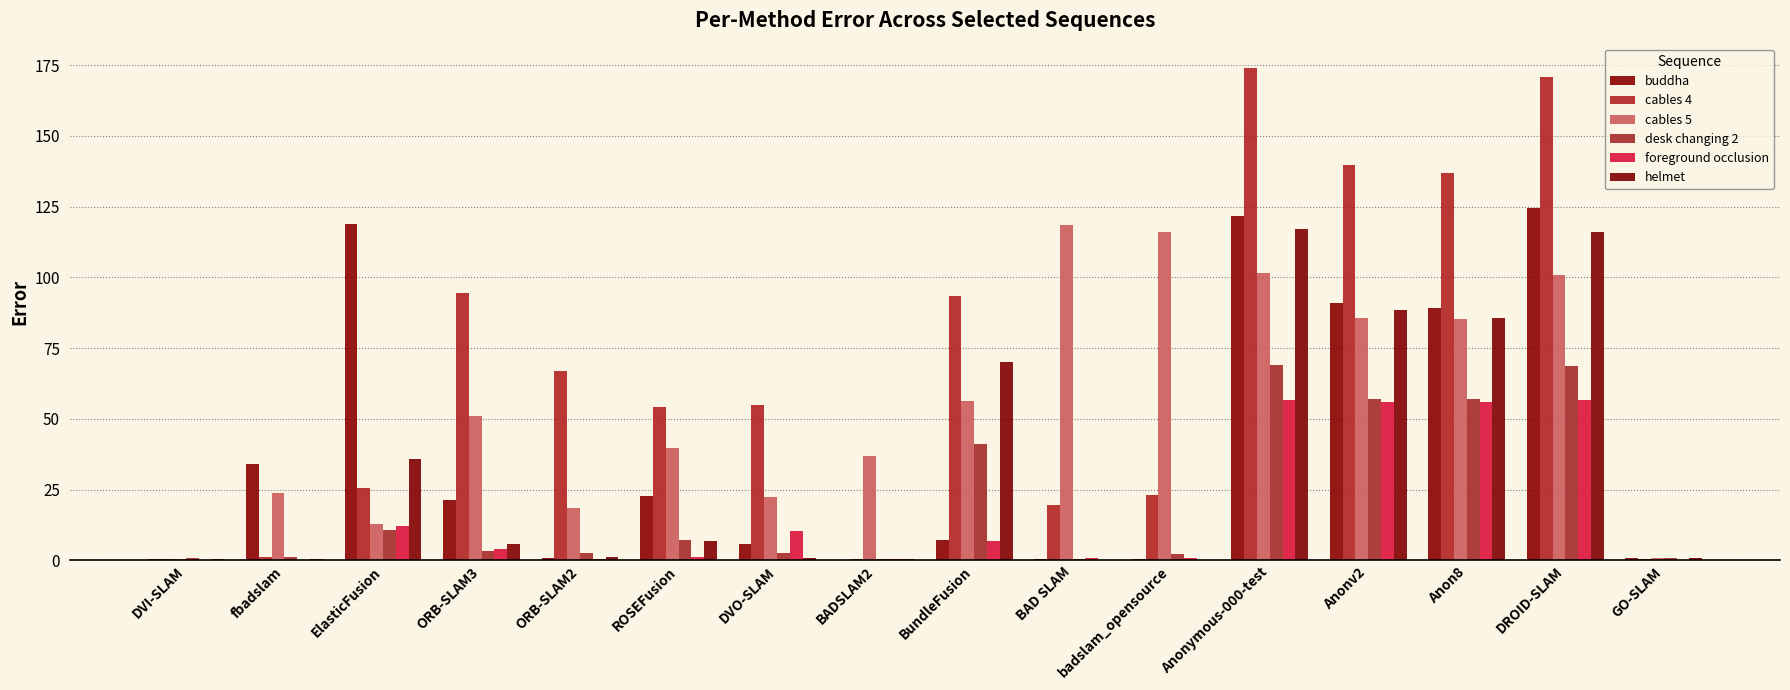

Which series has the largest total across all categories?

cables 4